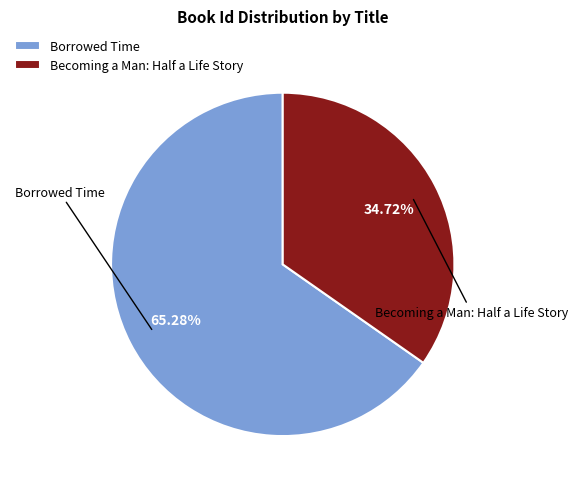

Between Becoming a Man: Half a Life Story and Borrowed Time, which is larger?

Borrowed Time